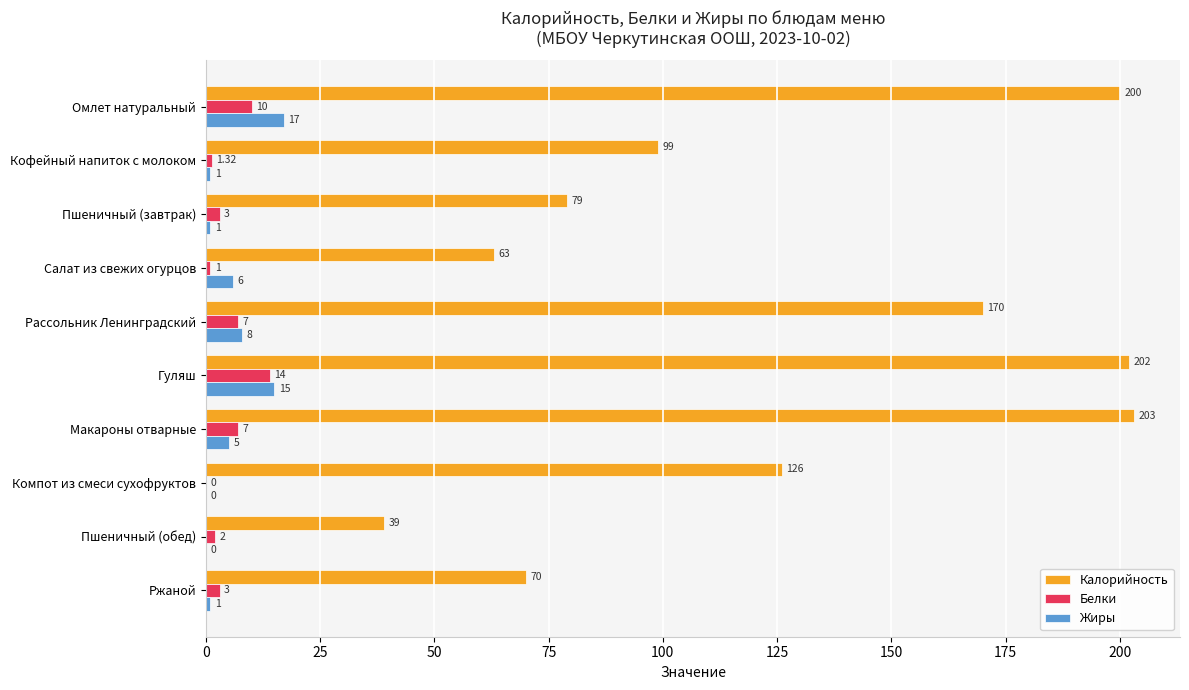

Where is Калорийность nearest to the value 121?

Компот из смеси сухофруктов